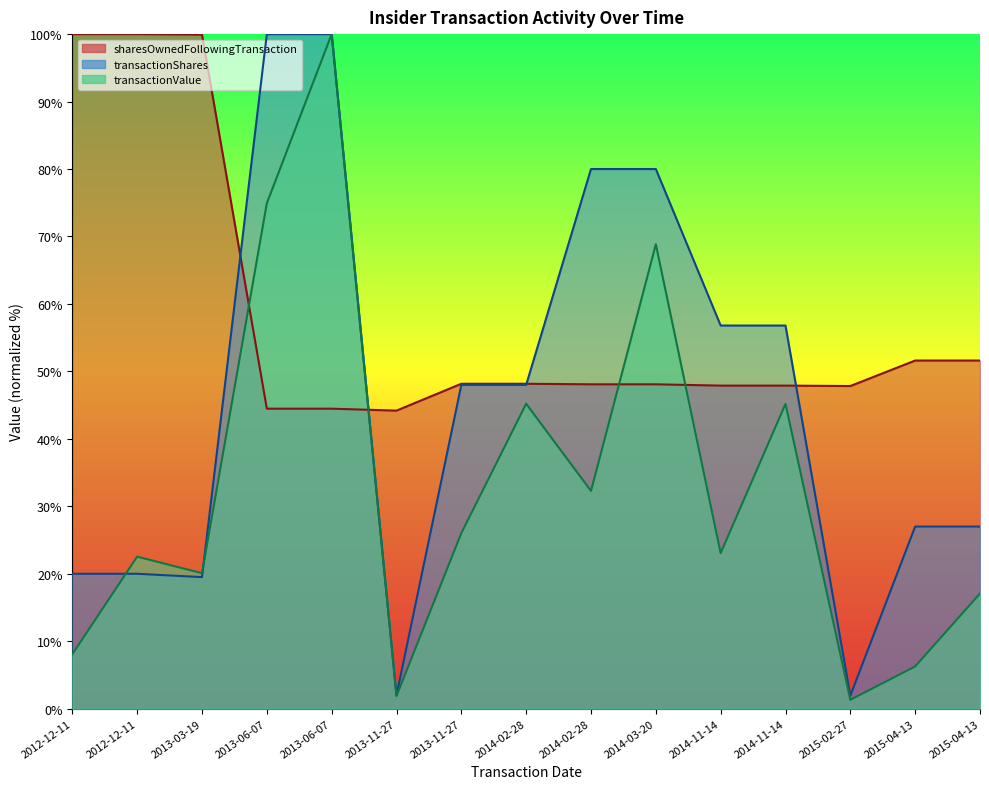

How many data points in sharesOwnedFollowingTransaction are less than 48?

6